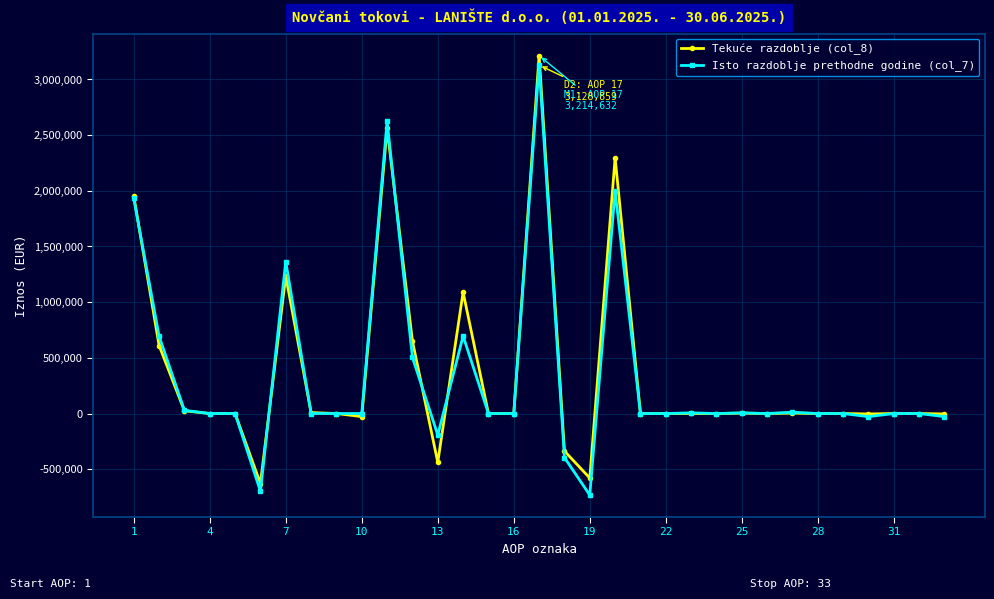

What is the smallest value displayed?

-732302